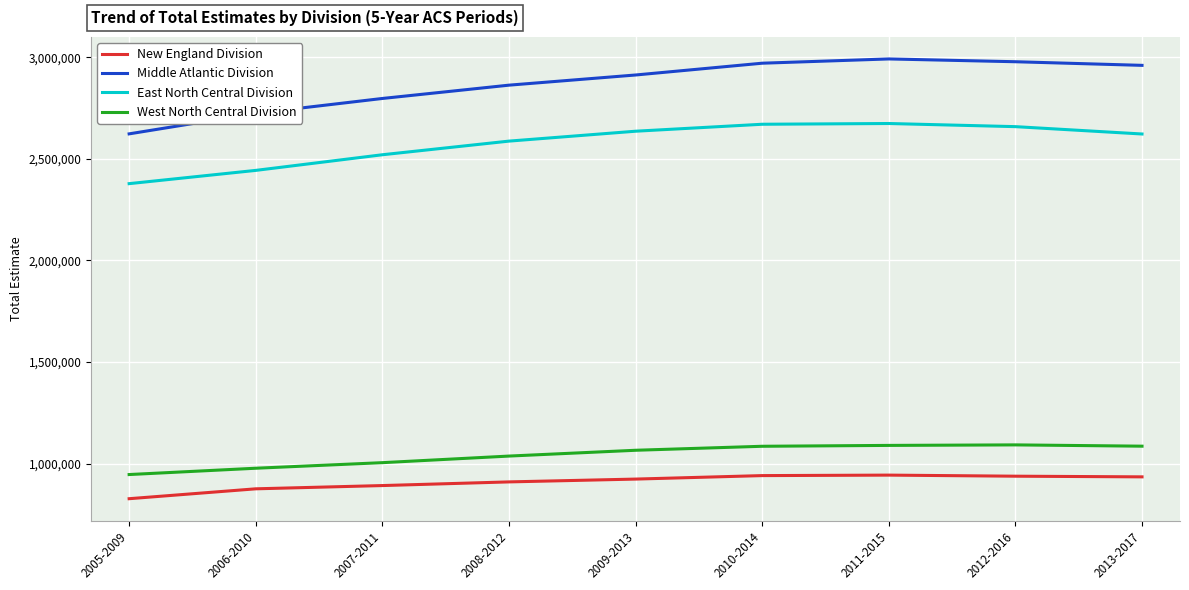

How many values in the Middle Atlantic Division series are below 2913724?

4